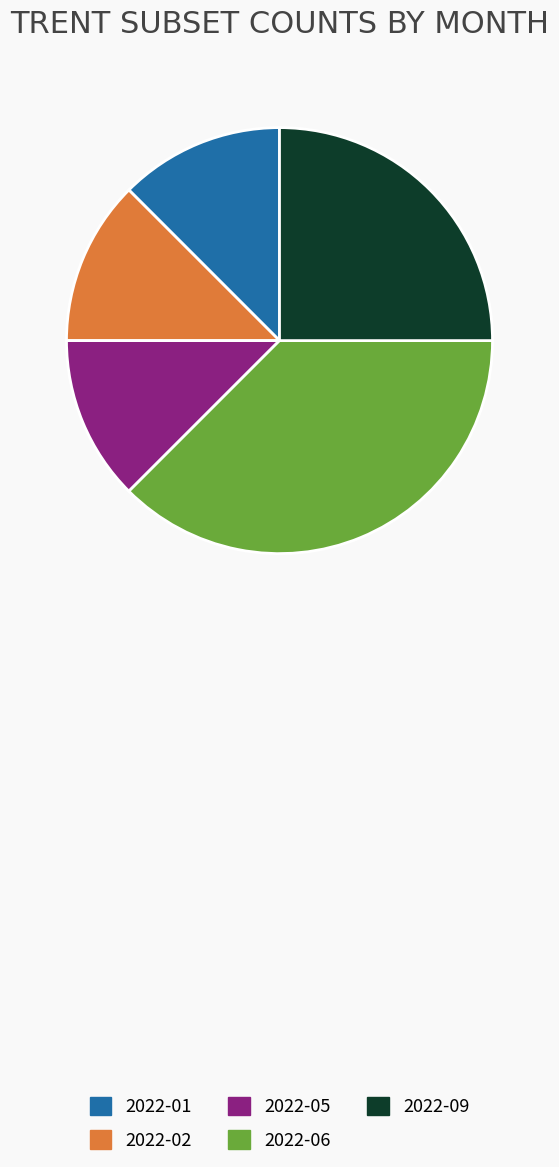

What is the largest slice in the pie chart?

2022-06